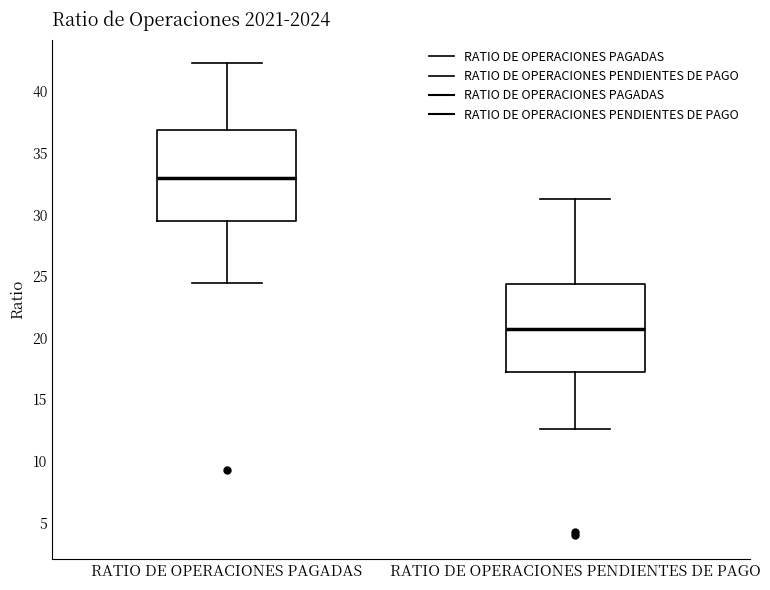

Reading left to right, read every box against the y-axis: the position of its median line, the range the box covers, and the ends of its whiskers. The values are not printed on the chart, so give them approximately, as read against the axis.

RATIO DE OPERACIONES PAGADAS: median 33.0, box 29.5 to 37.0, whiskers 24.5 to 42.5
RATIO DE OPERACIONES PENDIENTES DE PAGO: median 20.5, box 17.5 to 24.5, whiskers 12.5 to 31.5